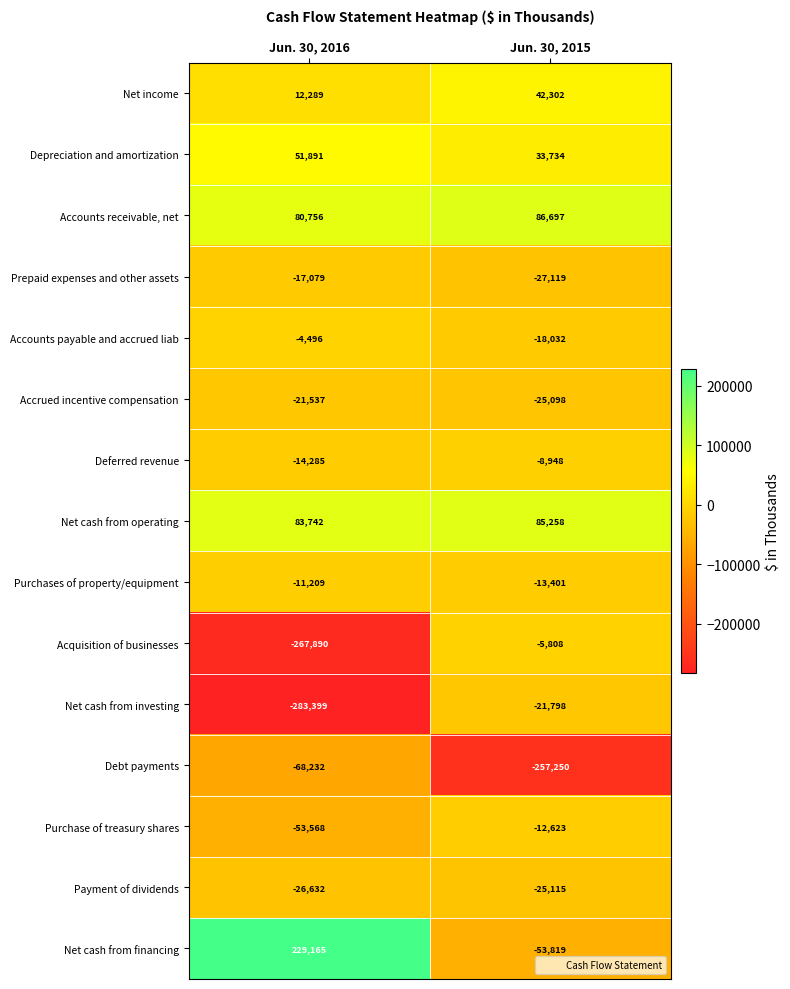

What is the difference between the Prepaid expenses and other assets values at Jun. 30, 2016 and Jun. 30, 2015?

10040